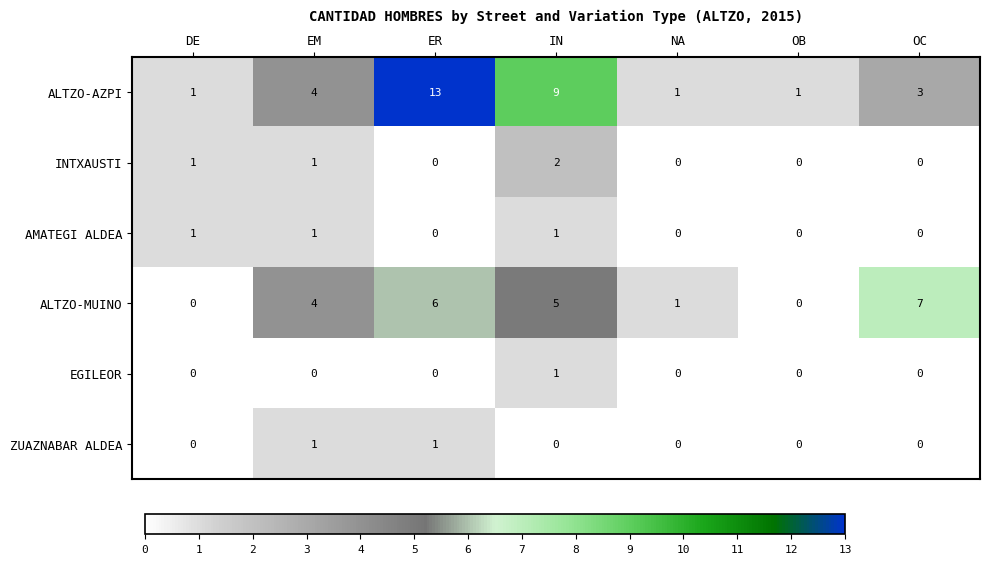

How many data points in ALTZO-MUINO are less than 4?

3